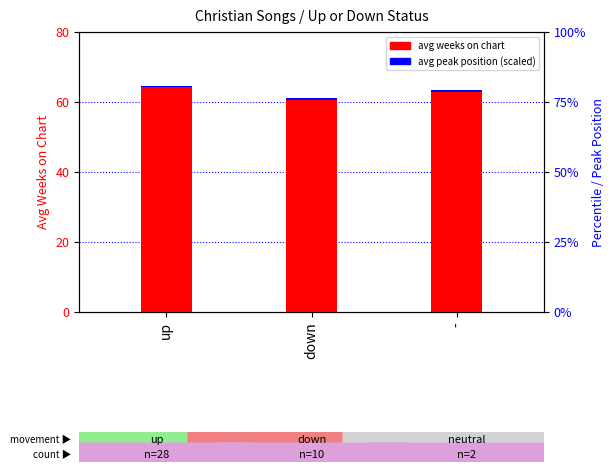

Reading left to right, what are all the values shown in this chart?

avg weeks on chart: up=64.2	down=60.5	-=63.0
avg peak position (scaled): up=0.3	down=0.6	-=0.5